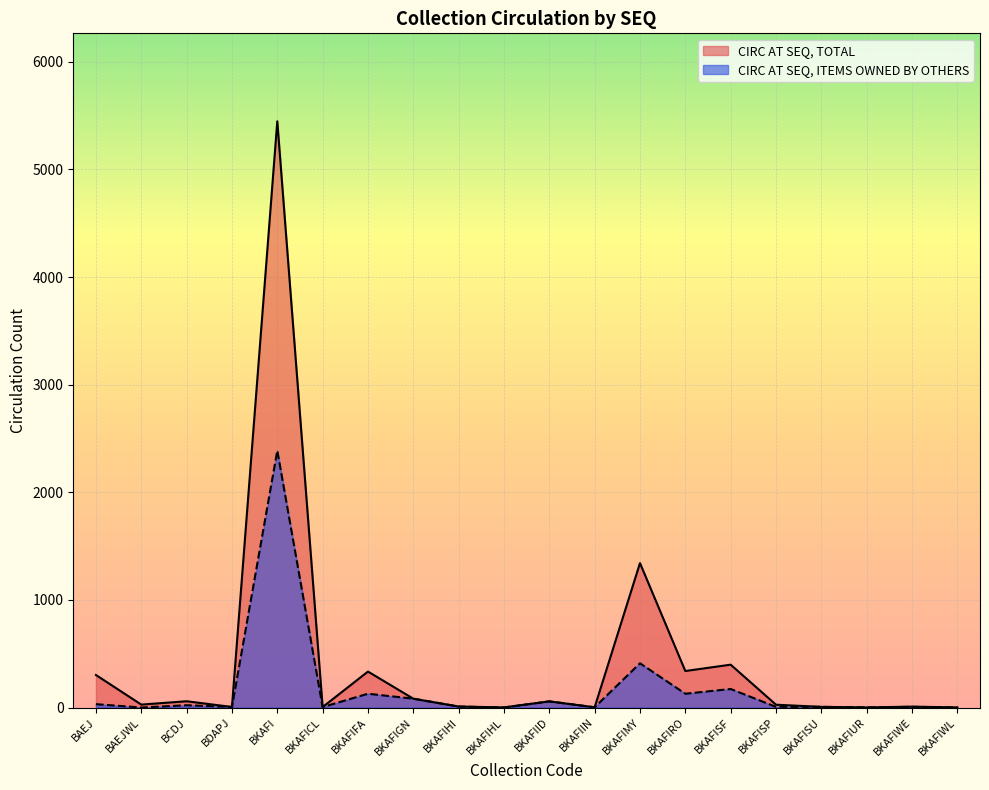

Is it true that CIRC AT SEQ, ITEMS OWNED BY OTHERS equals 6 at BKAFISP?

True